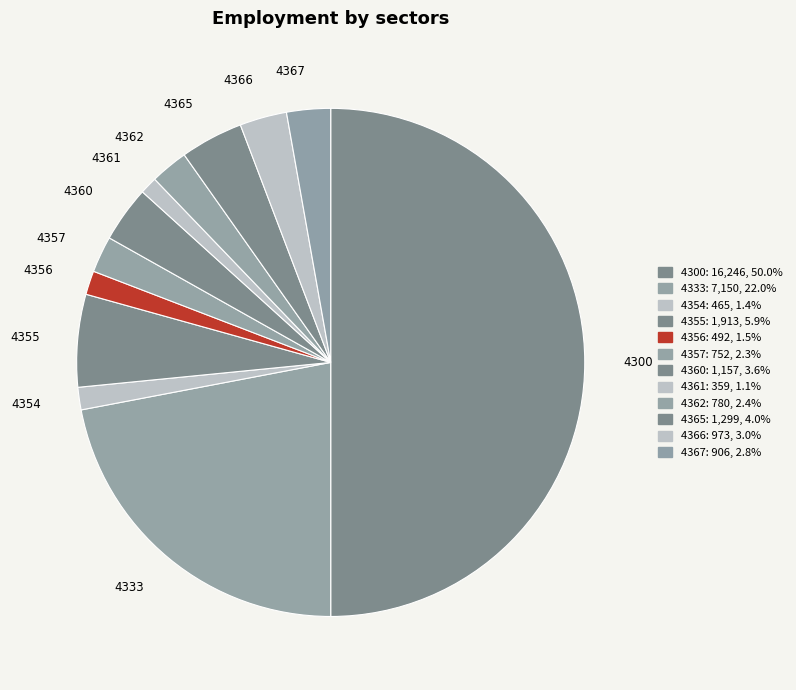

To the nearest percent, what portion does 4361 represent?

1%